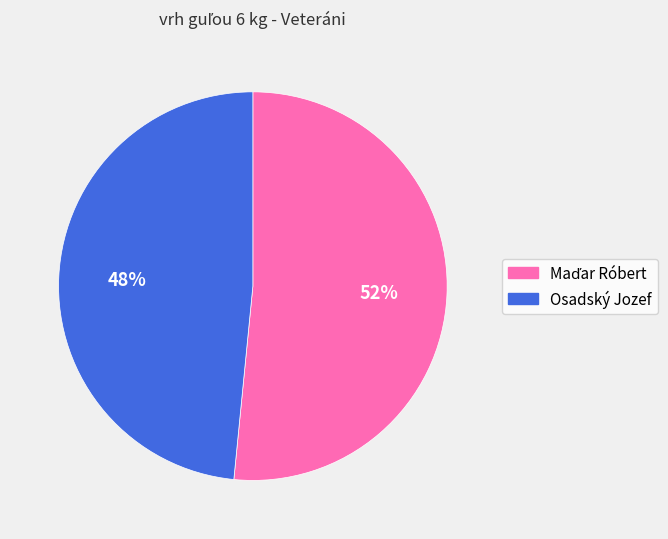

Is it true that Osadský Jozef is 43% of the pie?

False